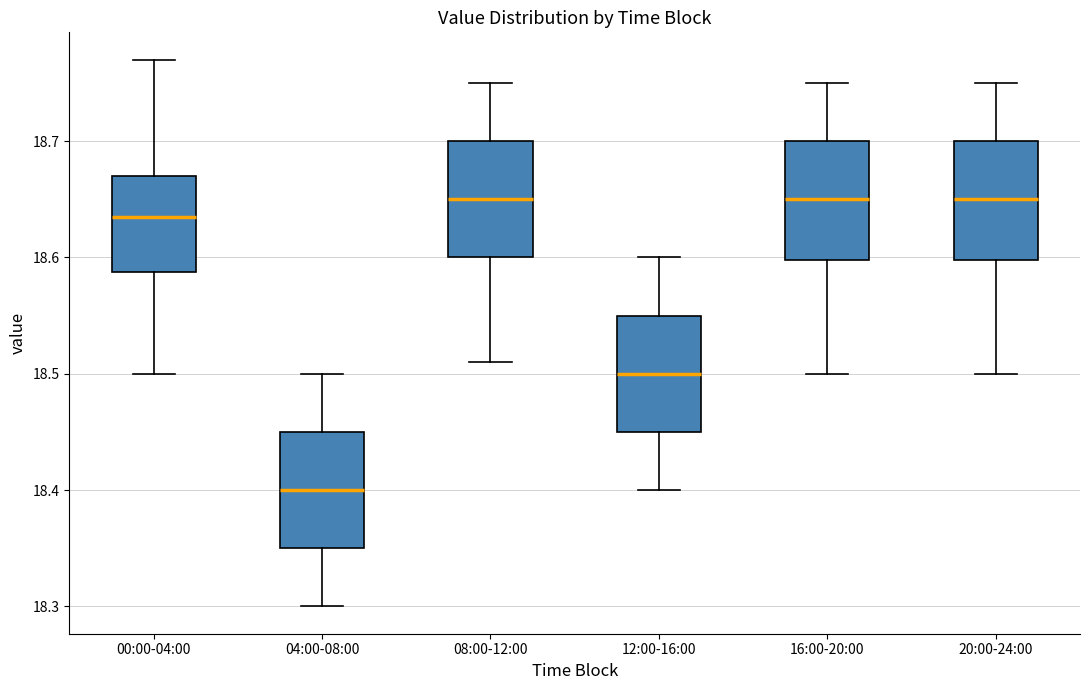

Where does the lower whisker of the box for 00:00-04:00 end on the y-axis? The values are not printed on the chart, so give them approximately, as read against the axis.

18.50